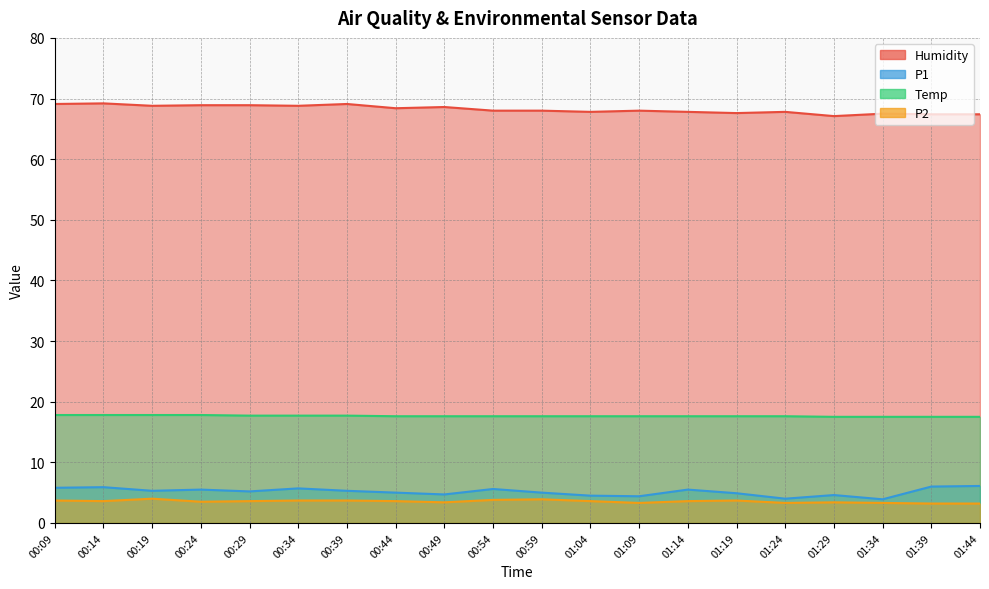

List the labels in order of P2 value, smallest first.

01:39, 01:44, 01:09, 01:24, 01:34, 00:49, 01:29, 00:24, 00:14, 00:29, 00:44, 01:04, 01:14, 00:09, 00:34, 00:39, 01:19, 00:54, 00:59, 00:19